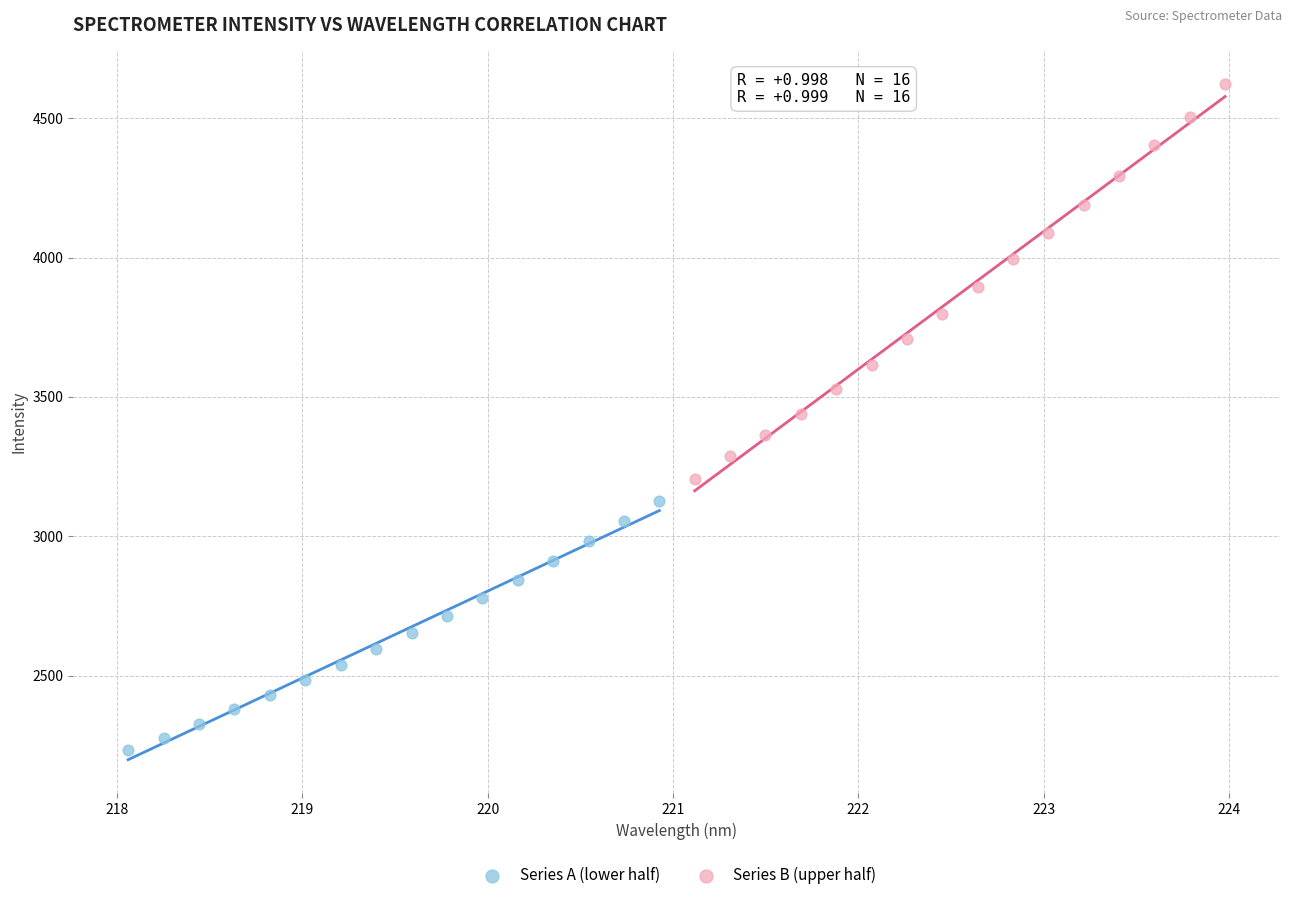

Which series contains the lowest Y value?

Series A (lower half)